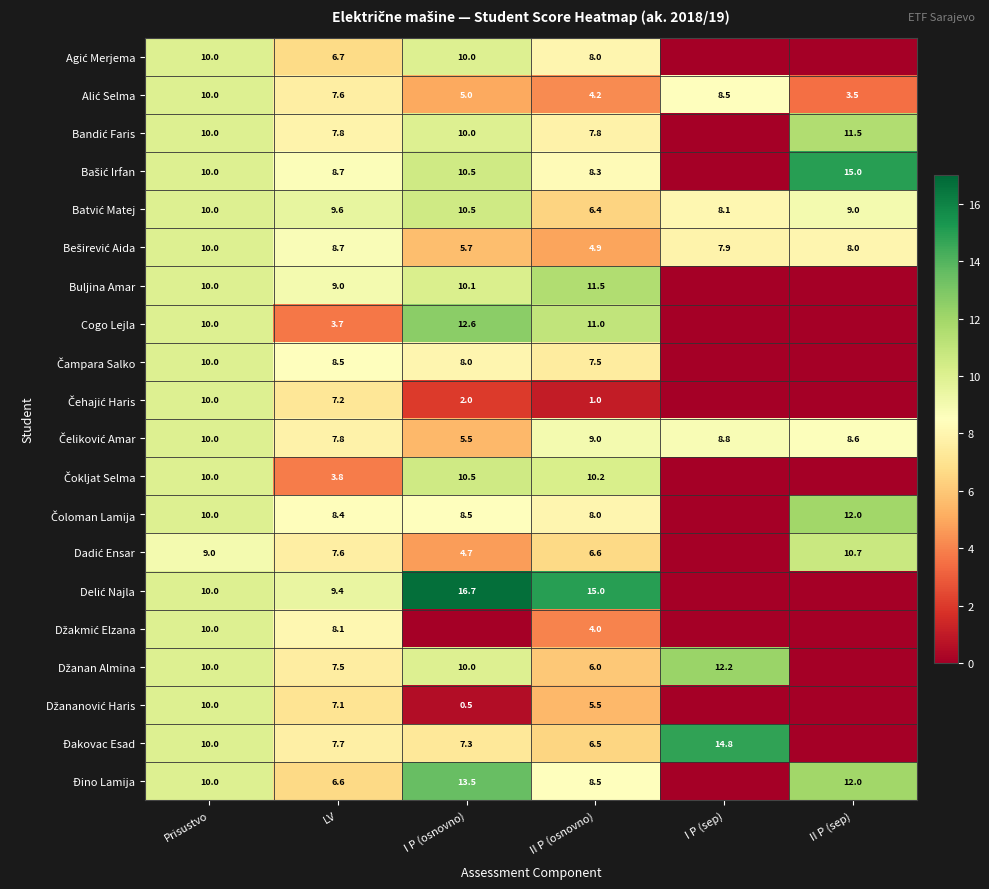

What is the total value across all series at II P (osnovno)?

149.9